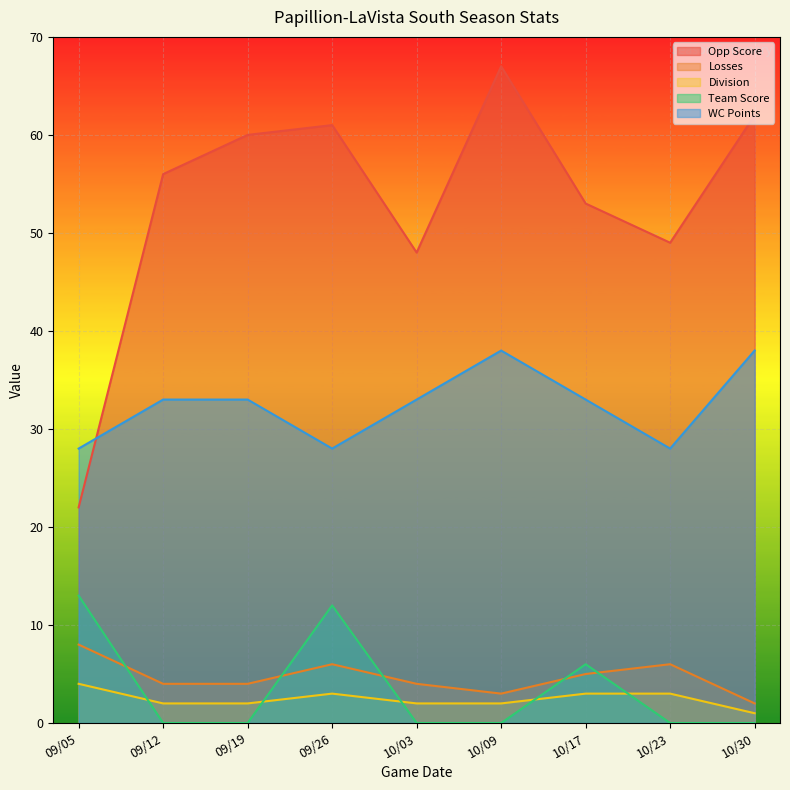

Reading right to left, list all the values displayed in this chart.

Opp Score: 10/30=62	10/23=49	10/17=53	10/09=67	10/03=48	09/26=61	09/19=60	09/12=56	09/05=22
Losses: 10/30=2	10/23=6	10/17=5	10/09=3	10/03=4	09/26=6	09/19=4	09/12=4	09/05=8
Division: 10/30=1	10/23=3	10/17=3	10/09=2	10/03=2	09/26=3	09/19=2	09/12=2	09/05=4
Team Score: 10/30=0	10/23=0	10/17=6	10/09=0	10/03=0	09/26=12	09/19=0	09/12=0	09/05=13
WC Points: 10/30=38	10/23=28	10/17=33	10/09=38	10/03=33	09/26=28	09/19=33	09/12=33	09/05=28